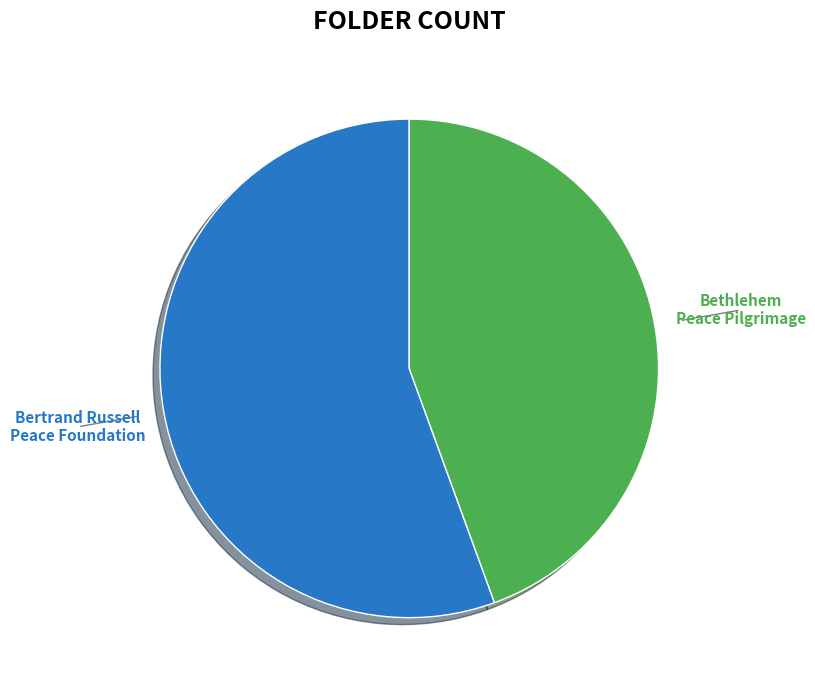

Count the number of slices in the pie.

2